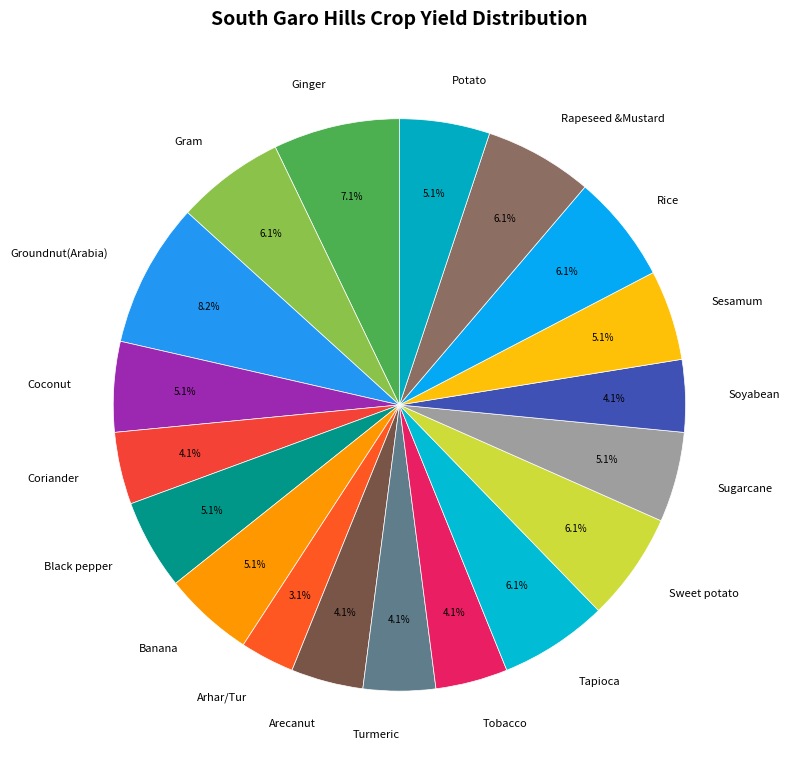

Does Turmeric represent more than half of the total?

No